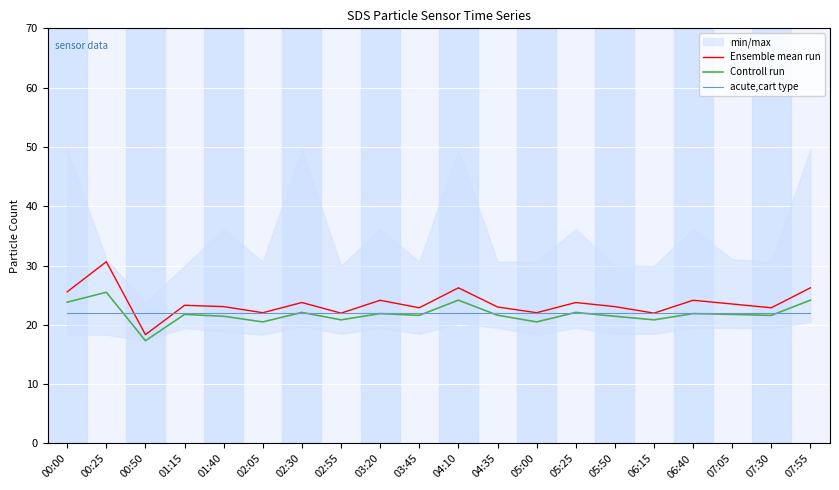

Which series has the largest range (max minus min)?

Ensemble mean run